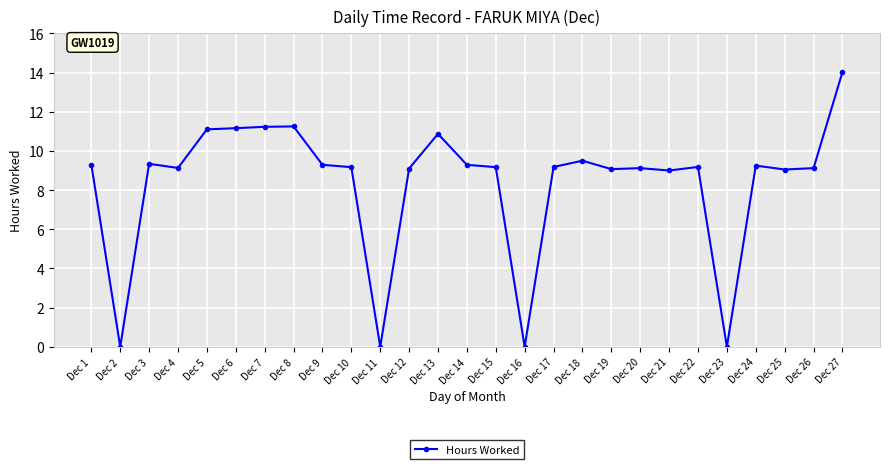

The value at Dec 22 is 15.1. True or false?

False